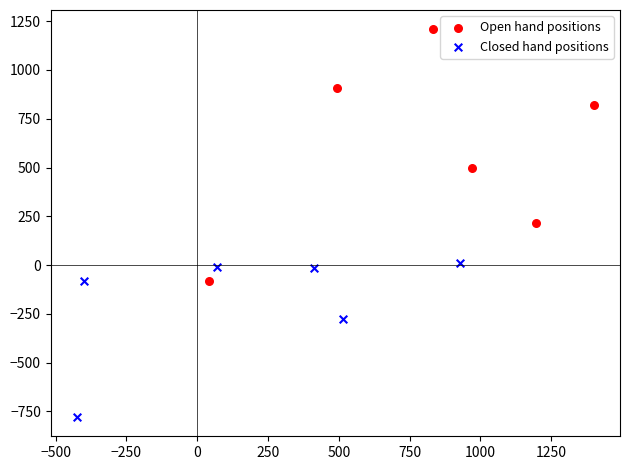

Which series contains the lowest Y value?

Closed hand positions